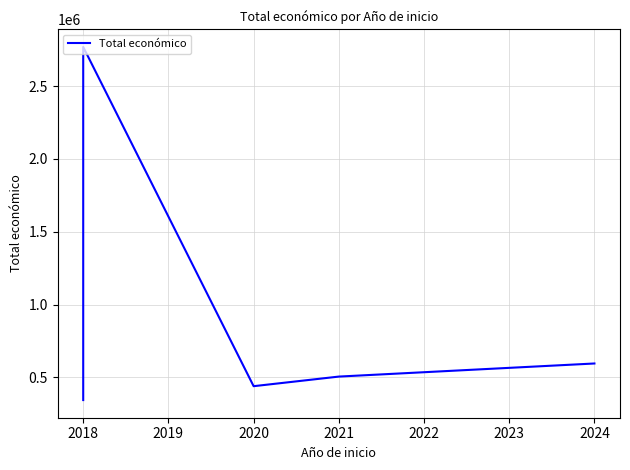

What is the difference between the second highest and minimum values?

251193